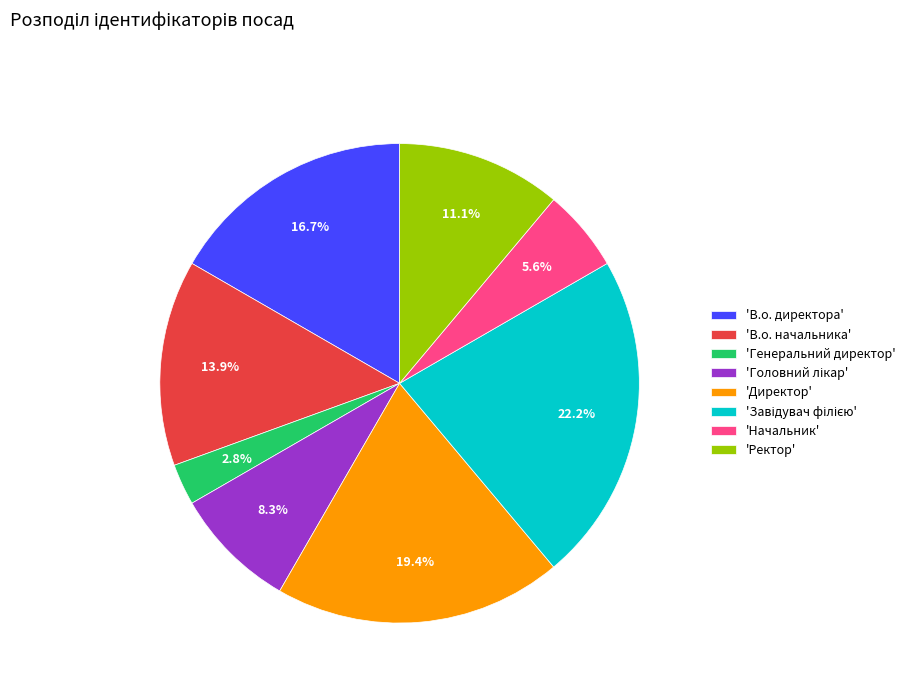

Which category has the smallest portion of the pie?

'Генеральний директор'